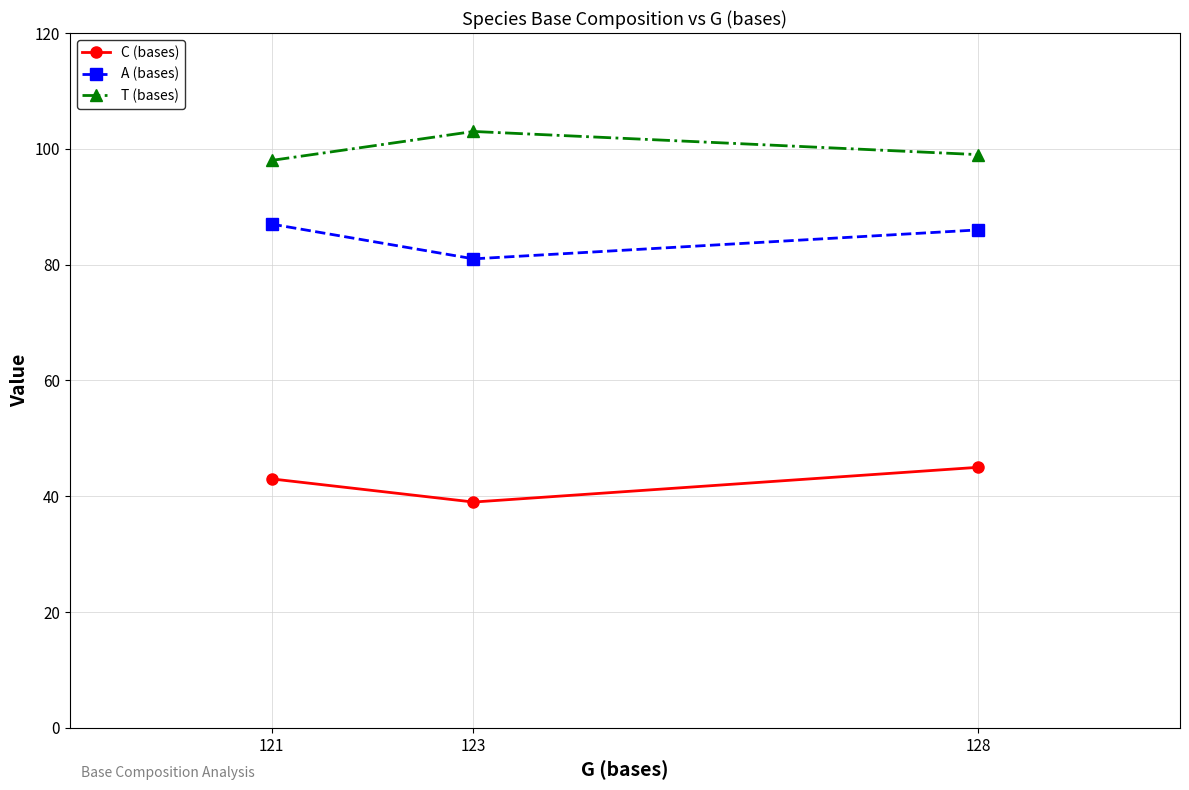

Which series has the largest total across all categories?

T (bases)